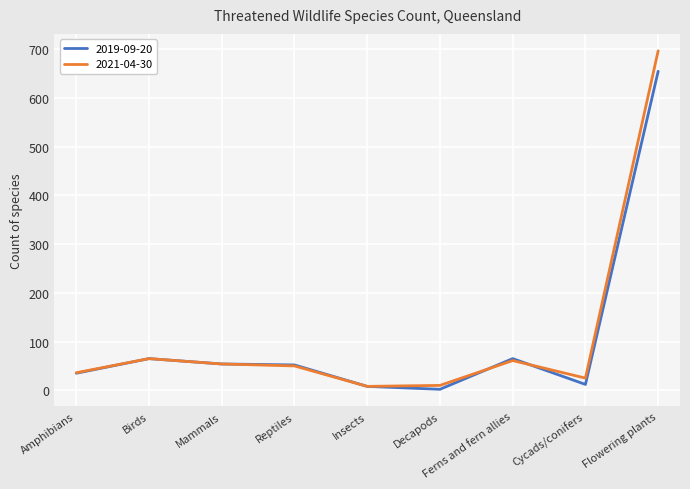

What is the label of the 1st point from the right?

Flowering plants